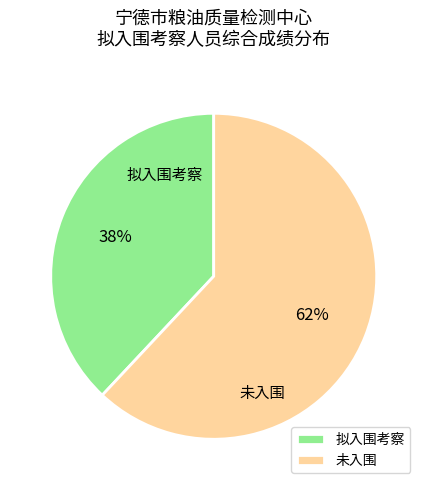

To the nearest percent, what is the difference between the largest and smallest slice percentages?

24%